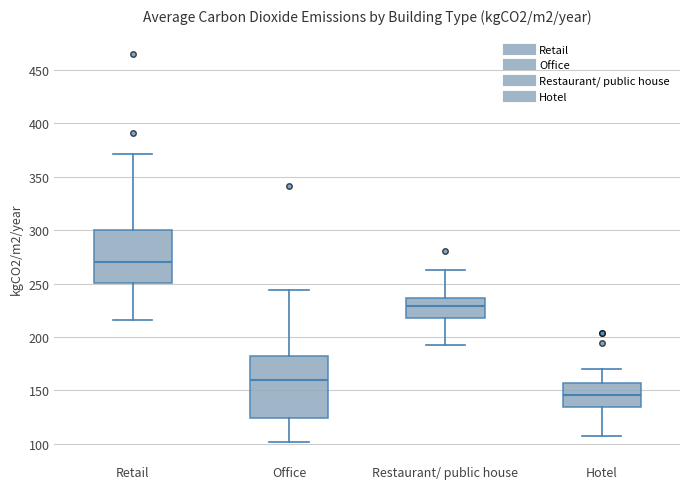

Reading left to right, read every box against the y-axis: the position of its median line, the range the box covers, and the ends of its whiskers. The values are not printed on the chart, so give them approximately, as read against the axis.

Retail: median 270, box 250 to 300, whiskers 215 to 370
Office: median 160, box 125 to 180, whiskers 100 to 245
Restaurant/ public house: median 230, box 220 to 235, whiskers 195 to 265
Hotel: median 145, box 135 to 155, whiskers 105 to 170